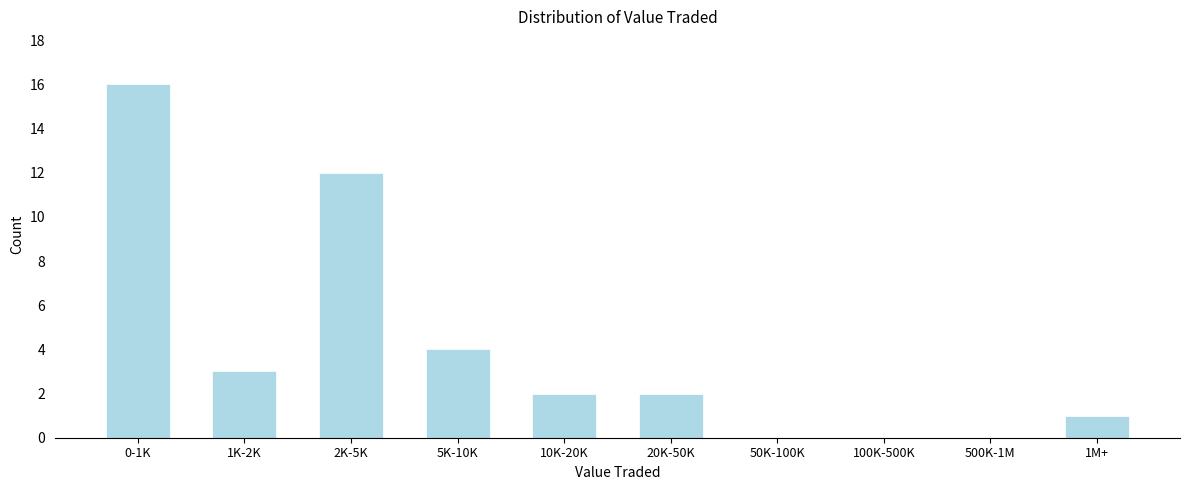

Reading right to left, what are all the values shown in this chart?

1M+=1	500K-1M=0	100K-500K=0	50K-100K=0	20K-50K=2	10K-20K=2	5K-10K=4	2K-5K=12	1K-2K=3	0-1K=16